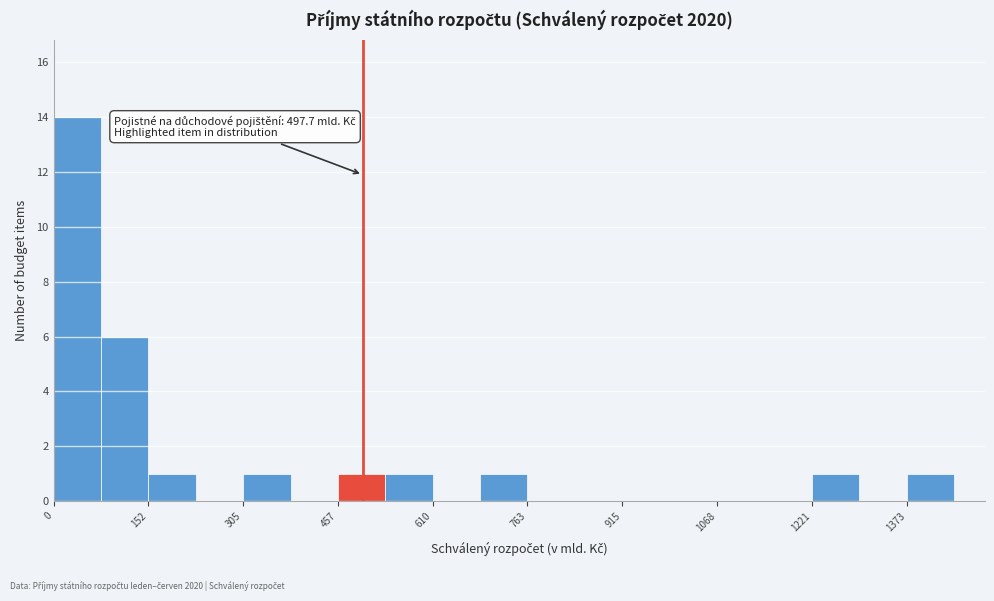

Read against the x-axis, roughly where is the centre of the tallest bar?

40